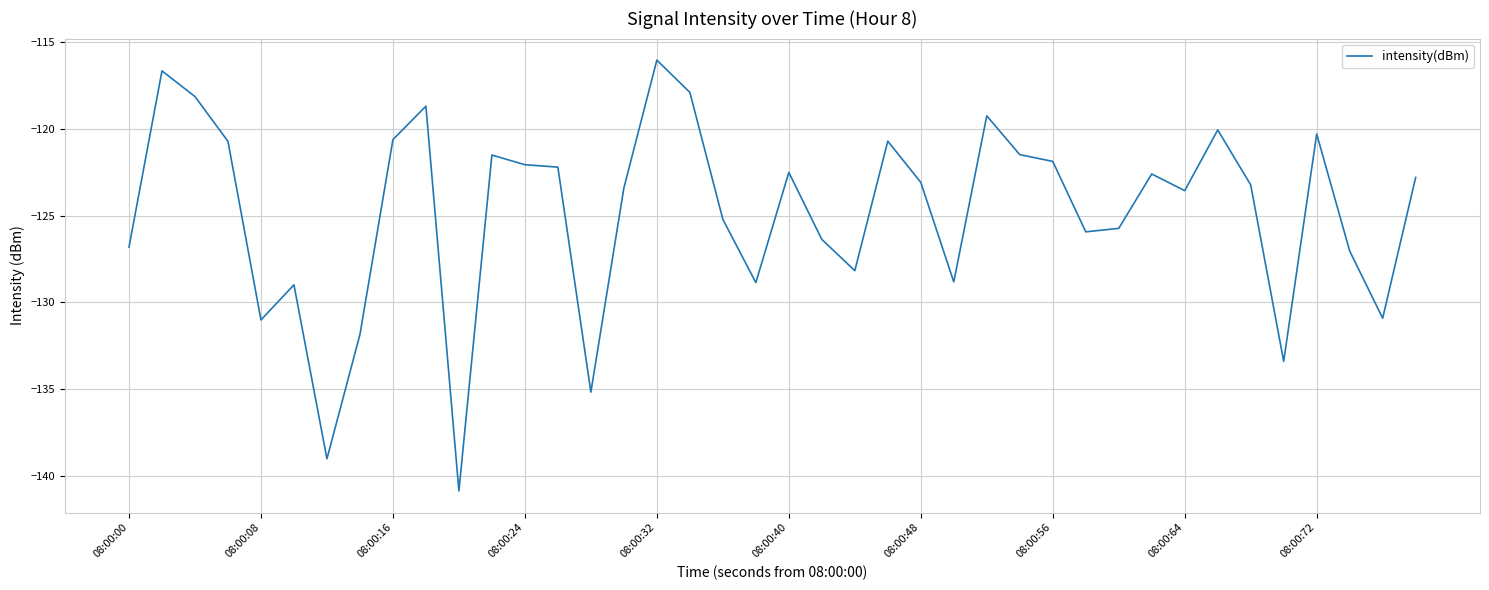

What is the maximum value shown in the chart?

-116.0